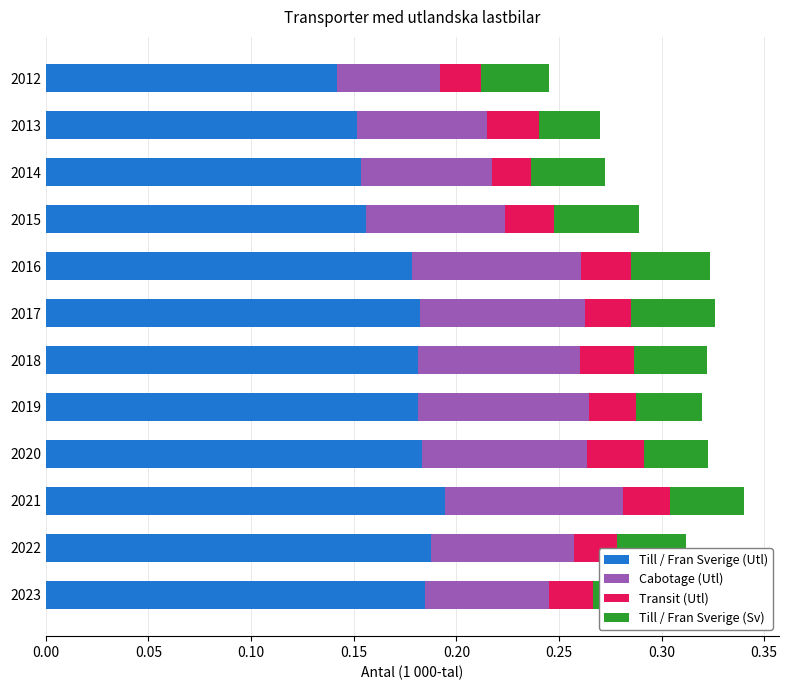

How many Till / Fran Sverige (Utl) values are between 0 and 1?

12